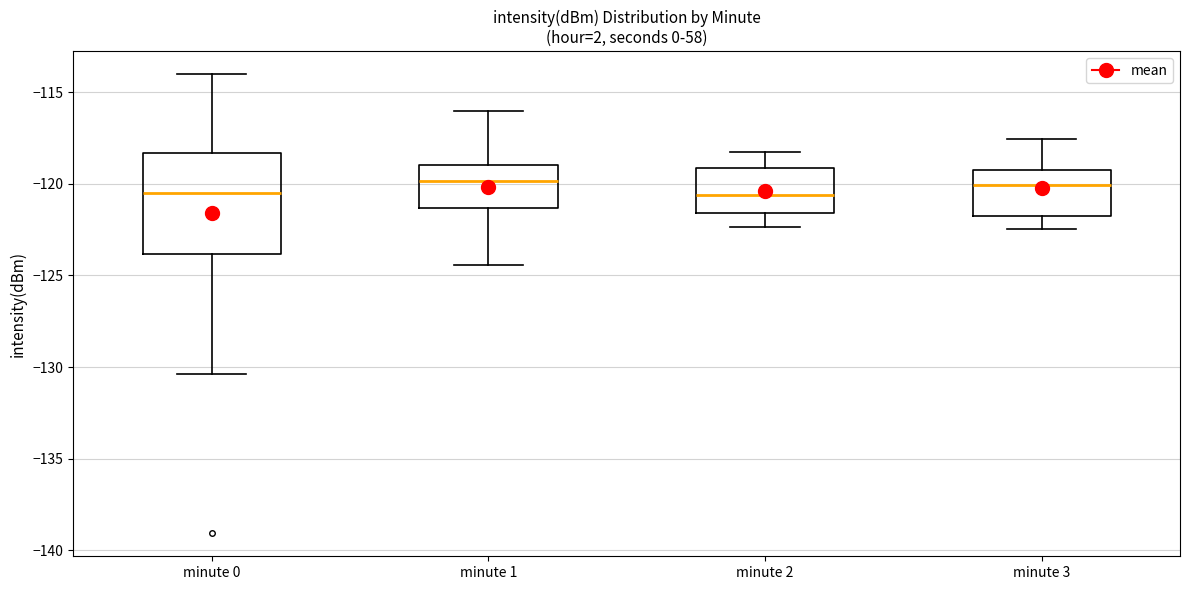

Reading left to right, transcribe this box plot: for each box, give where its median line is, the range the box spans, and where its two whiskers end, as read against the y-axis. The values are not printed on the chart, so give them approximately, as read against the axis.

minute 0: median -120.5, box -124.0 to -118.5, whiskers -130.5 to -114.0
minute 1: median -120.0, box -121.5 to -119.0, whiskers -124.5 to -116.0
minute 2: median -120.5, box -121.5 to -119.0, whiskers -122.5 to -118.0
minute 3: median -120.0, box -122.0 to -119.5, whiskers -122.5 to -117.5